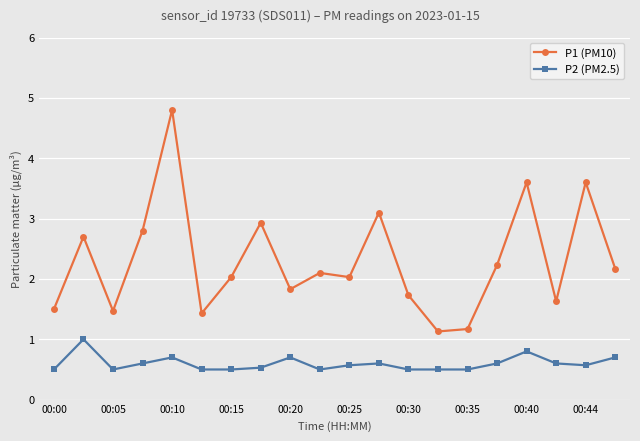

What is the value of the P1 (PM10) point at the 8th from the left?

2.9